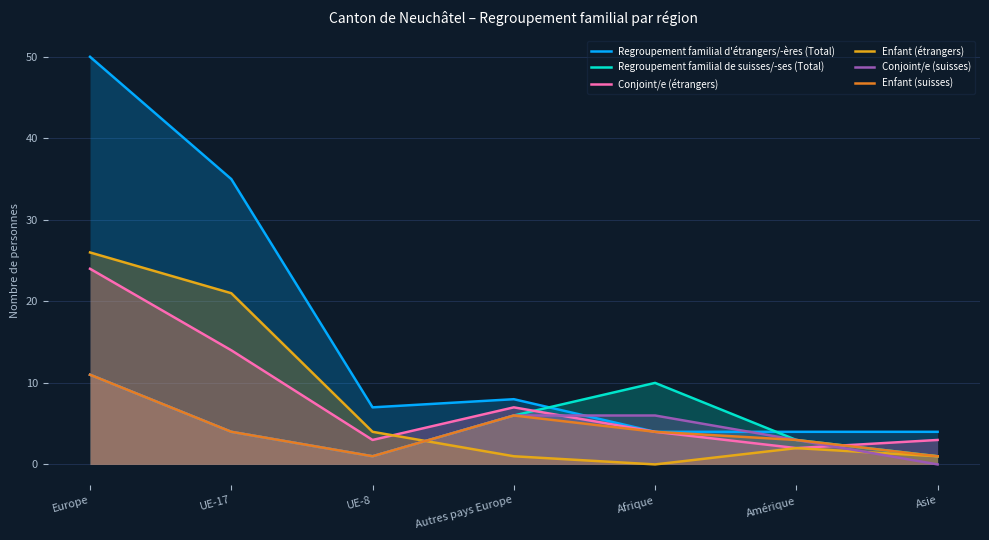

Which label corresponds to the smallest value in the chart?

Afrique